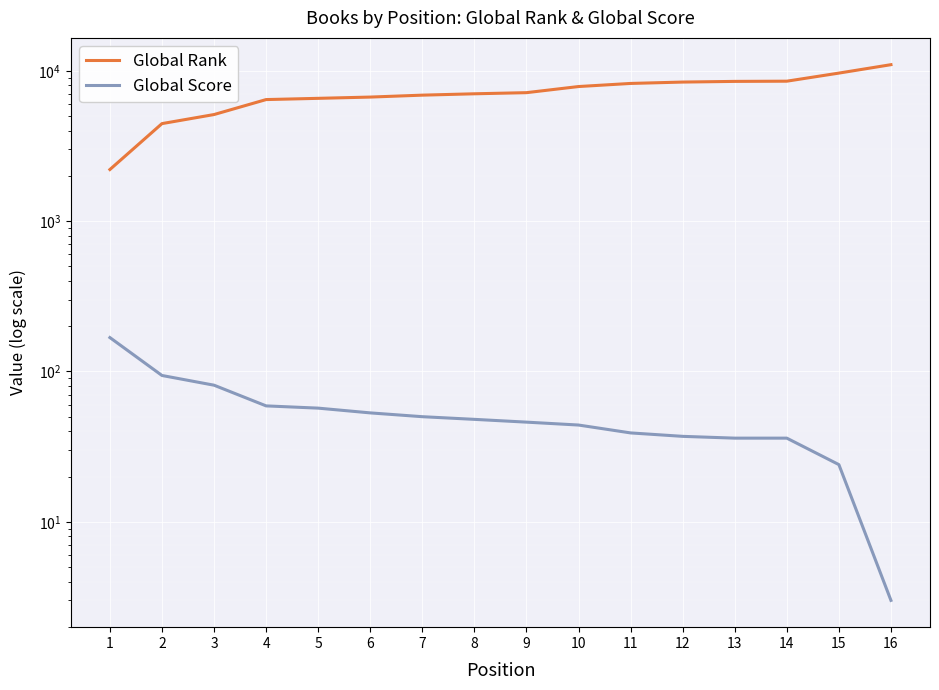

At which label does Global Score reach its minimum?

16